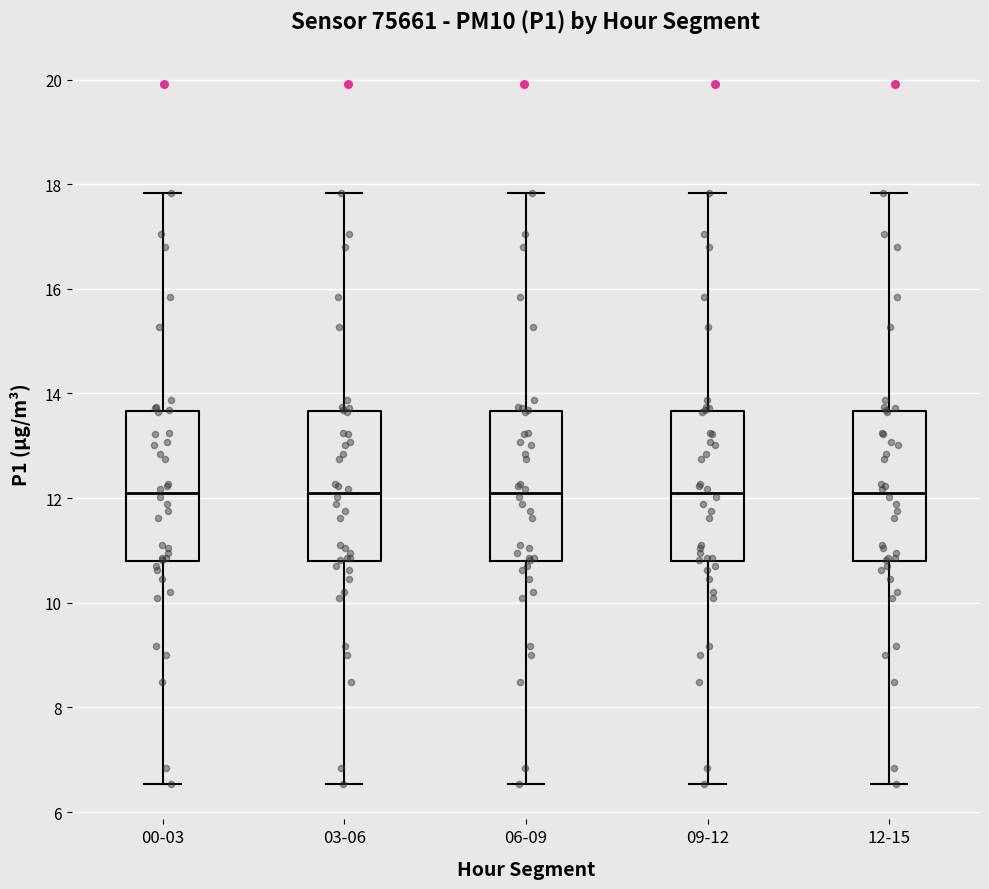

Reading left to right, transcribe this box plot: for each box, give where its median line is, the range the box spans, and where its two whiskers end, as read against the y-axis. The values are not printed on the chart, so give them approximately, as read against the axis.

00-03: median 12.2, box 10.8 to 13.6, whiskers 6.6 to 17.8
03-06: median 12.2, box 10.8 to 13.6, whiskers 6.6 to 17.8
06-09: median 12.2, box 10.8 to 13.6, whiskers 6.6 to 17.8
09-12: median 12.2, box 10.8 to 13.6, whiskers 6.6 to 17.8
12-15: median 12.2, box 10.8 to 13.6, whiskers 6.6 to 17.8